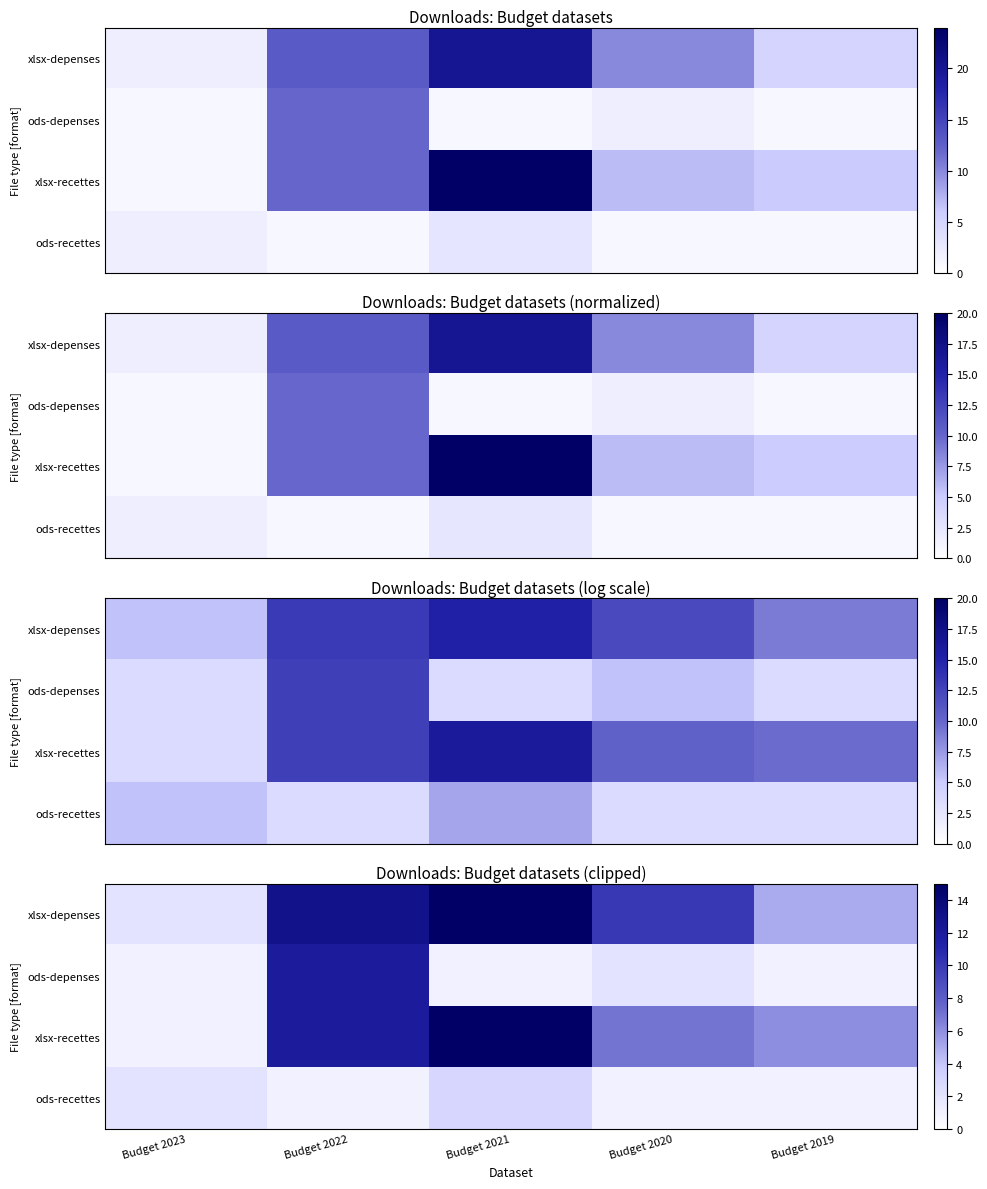

What value does the xlsx-depenses series have at Budget 2020, to the nearest 10?

10